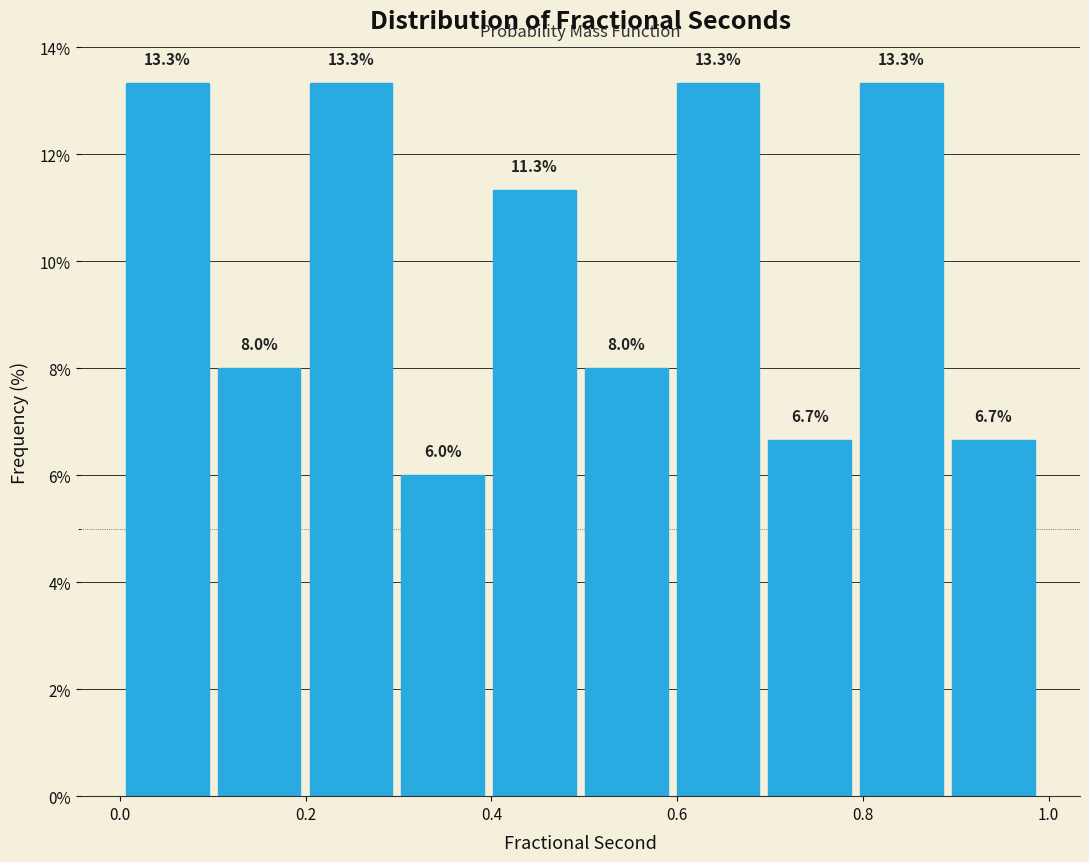

Reading left to right, transcribe this chart: for each bar, give the range it covers on the x-axis and its height. The bar edges are not printed on the chart, so give them approximately, as read against the axis.

0.00 to 0.10: 13.3
0.10 to 0.20: 8.0
0.20 to 0.30: 13.3
0.30 to 0.40: 6.0
0.40 to 0.50: 11.3
0.50 to 0.60: 8.0
0.60 to 0.70: 13.3
0.70 to 0.80: 6.7
0.80 to 0.90: 13.3
0.90 to 0.98: 6.7